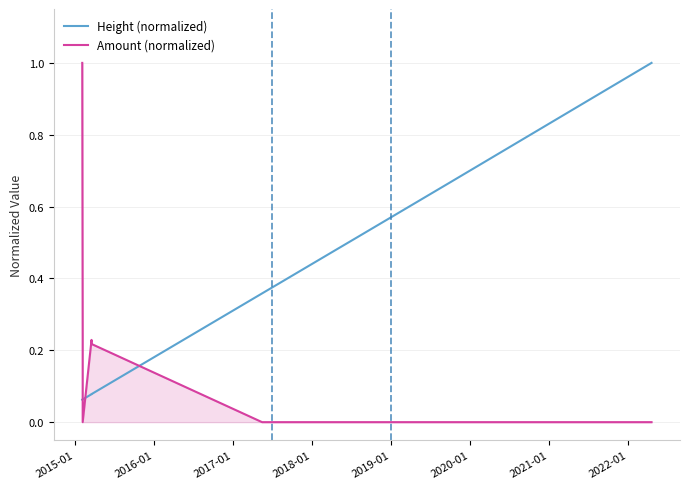

Count the number of categories in the chart.

14